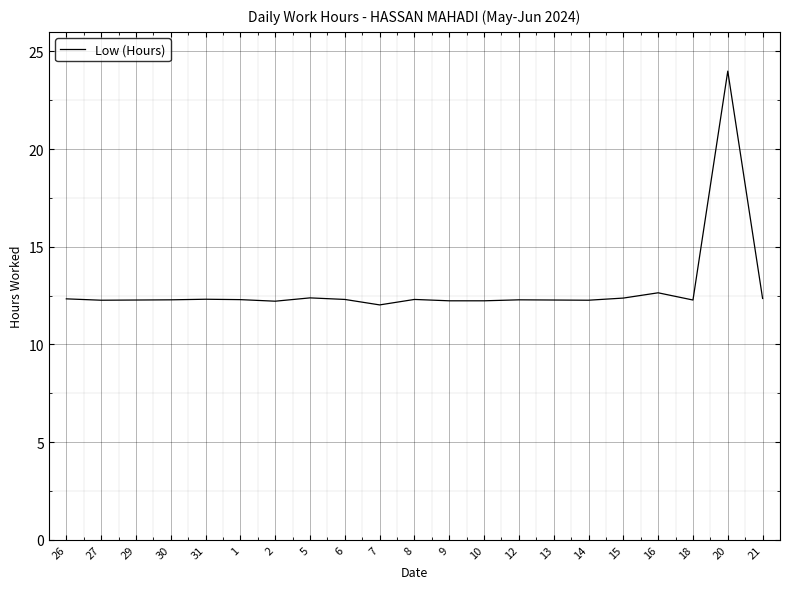

Count the number of categories in the chart.

21